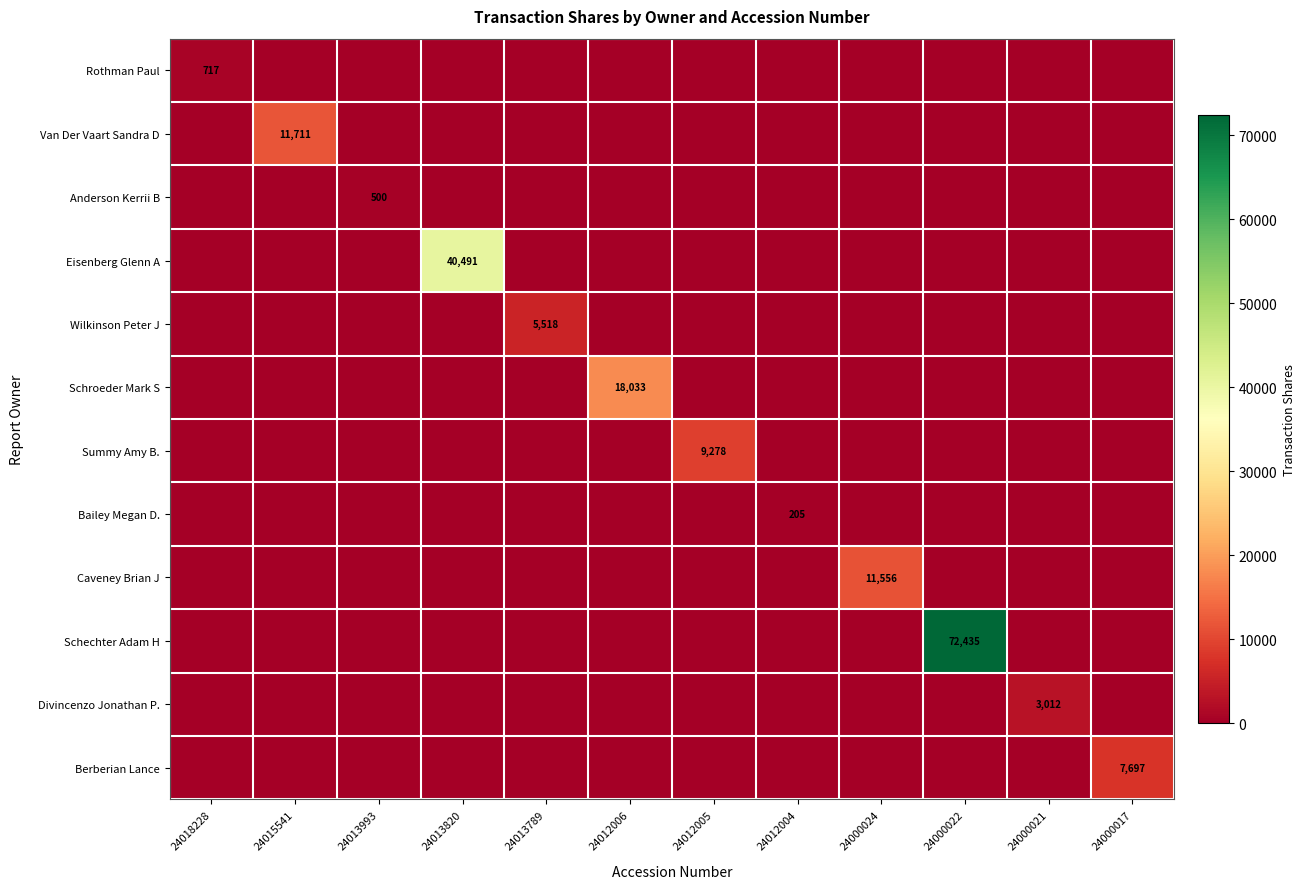

Is it true that Schechter Adam H equals -33888 at 24000017?

False